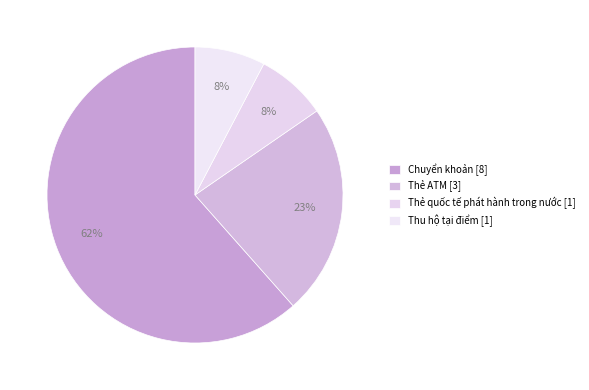

How many slices are in this pie chart?

4